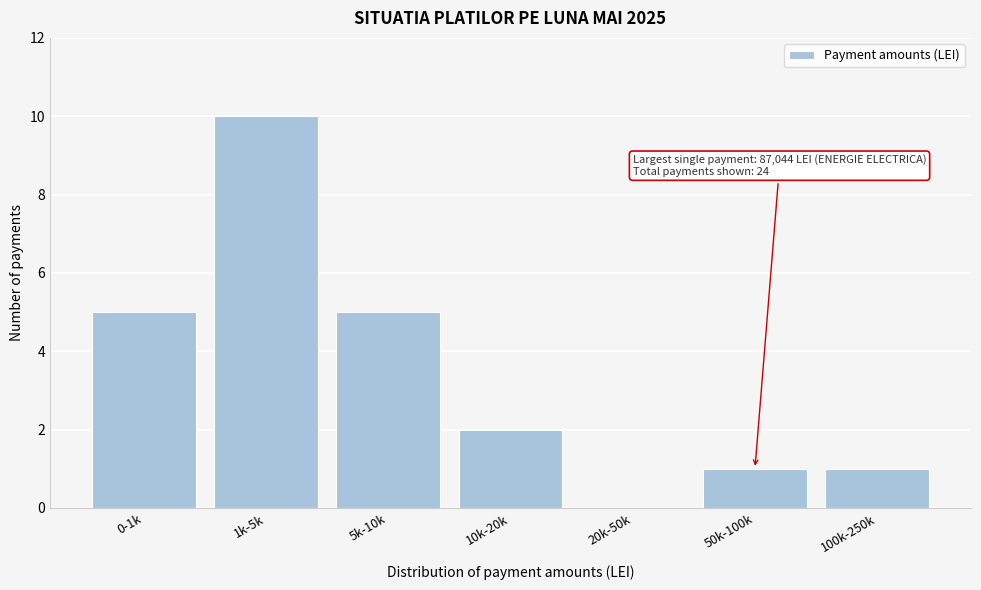

Reading right to left, extract all data points from this chart.

100k-250k=1	50k-100k=1	20k-50k=0	10k-20k=2	5k-10k=5	1k-5k=10	0-1k=5